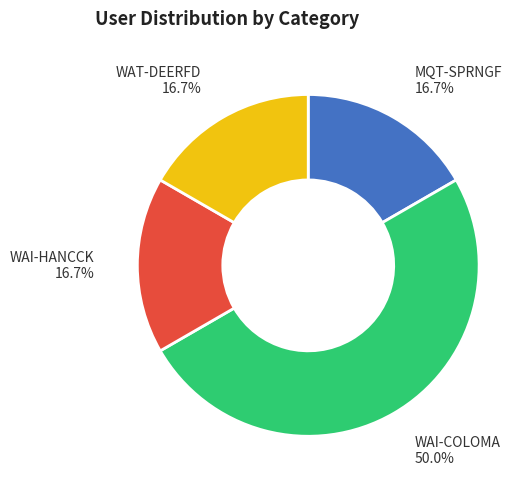

The MQT-SPRNGF slice represents 8% of the pie. True or false?

False